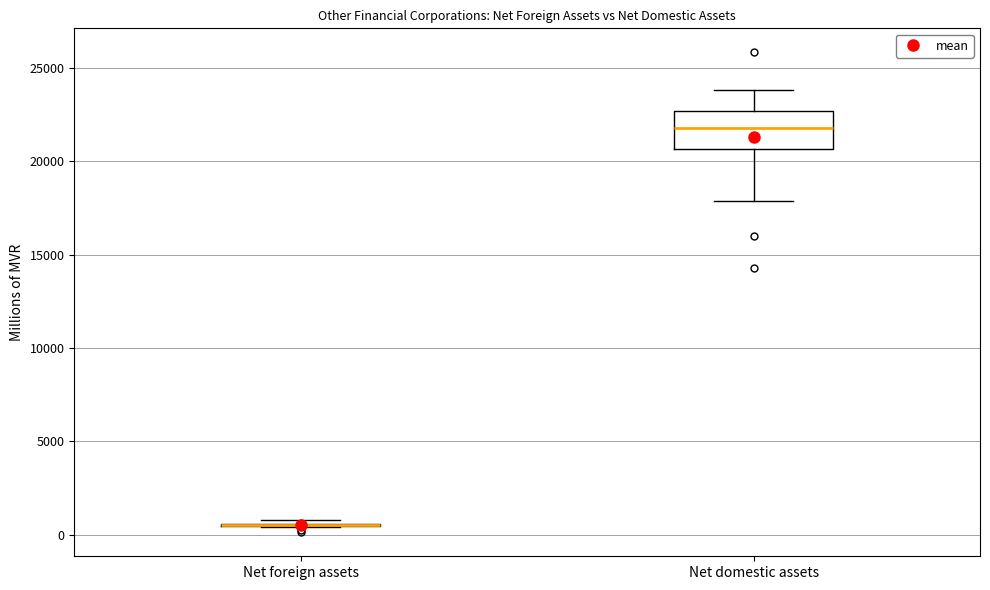

Reading left to right, transcribe this box plot: for each box, give where its median line is, the range the box spans, and where its two whiskers end, as read against the y-axis. The values are not printed on the chart, so give them approximately, as read against the axis.

Net foreign assets: box collapsed to a line at 500, whiskers 500 to 1000
Net domestic assets: median 22000, box 20500 to 22500, whiskers 18000 to 24000